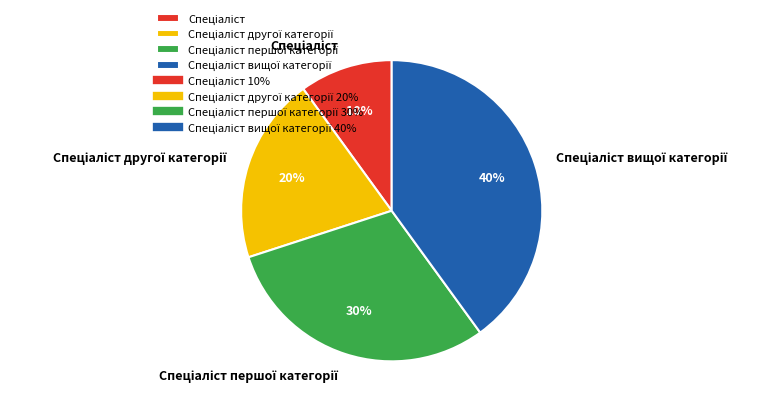

To the nearest percent, what is the difference between the largest and smallest slice percentages?

30%